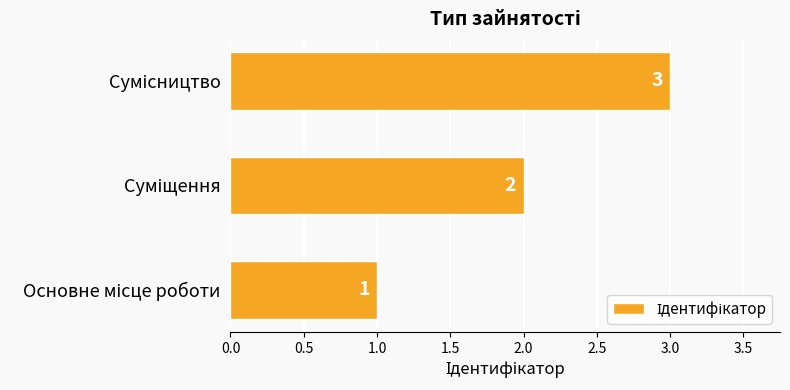

What is the greatest value displayed?

3